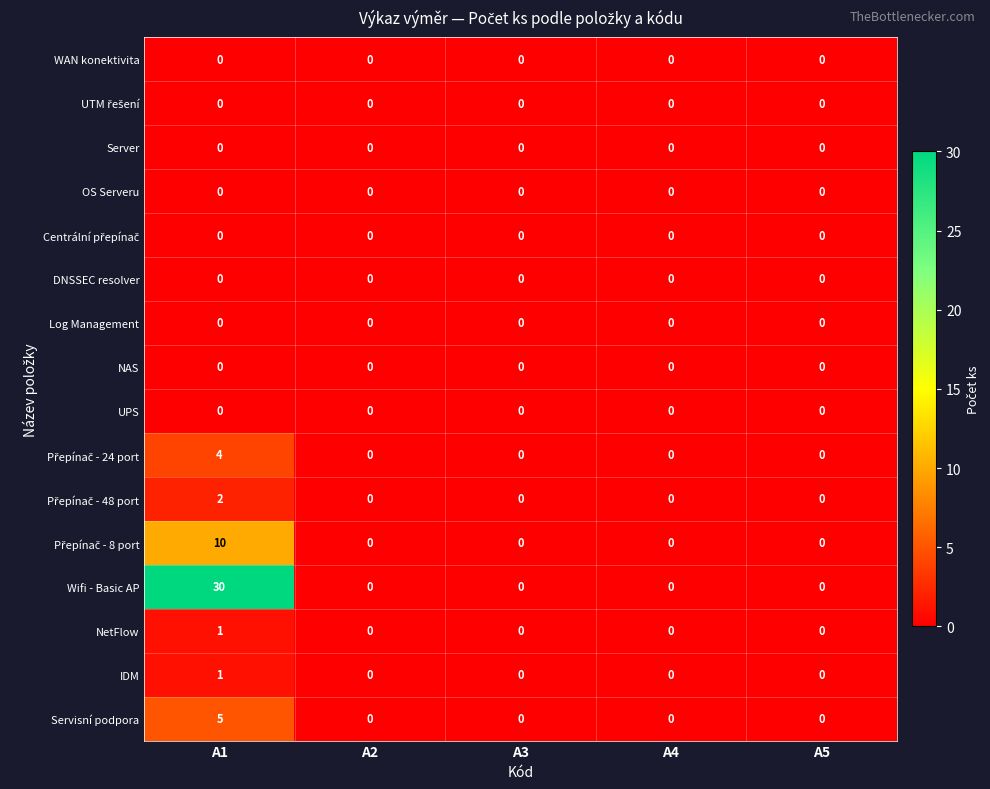

The value of Wifi - Basic AP at A3 is -16. True or false?

False